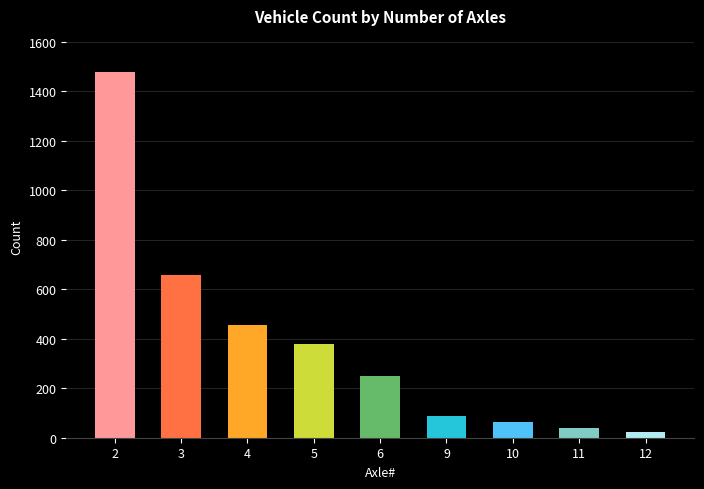

How many data points does each series have?

9